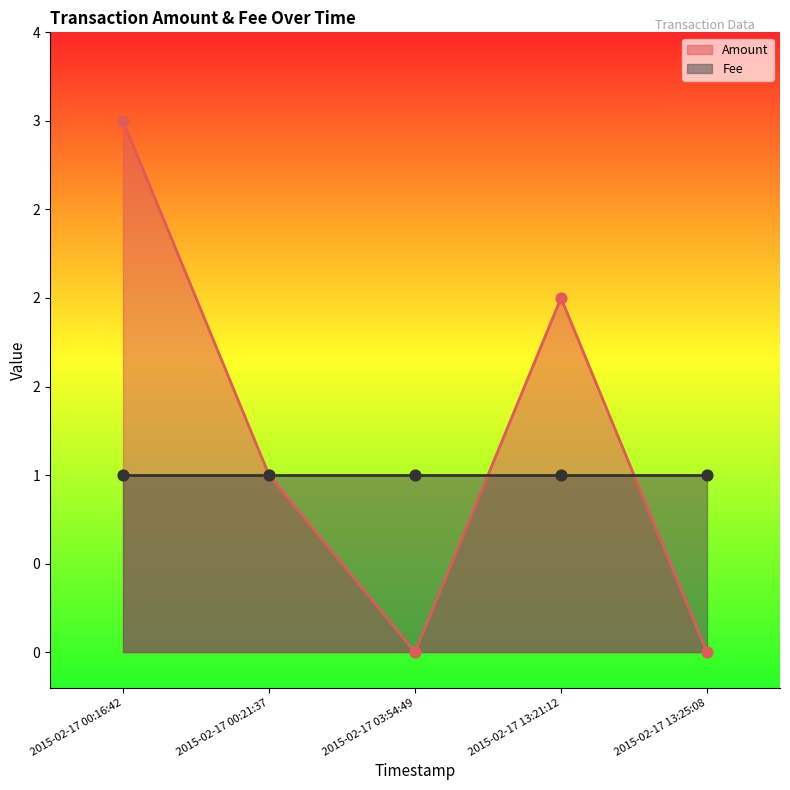

What is the total value across all series at 2015-02-17 00:16:42?

4